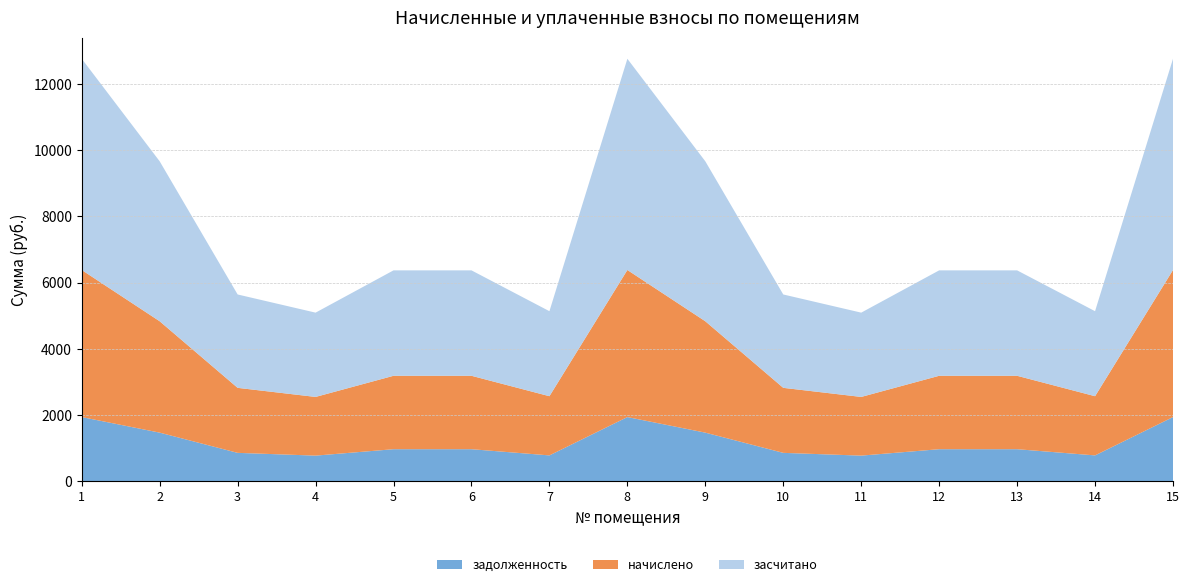

Reading left to right, transcribe all the data shown in this chart.

задолженность: 1=1937.4	2=1467.1	3=856.4	4=773.1	5=967.0	6=967.0	7=779.7	8=1937.4	9=1467.1	10=856.4	11=773.1	12=967.0	13=967.0	14=779.7	15=1937.4
начислено: 1=4442.1	2=3363.8	3=1963.7	4=1772.6	5=2217.2	6=2217.2	7=1787.8	8=4442.1	9=3363.8	10=1963.7	11=1772.6	12=2217.2	13=2217.2	14=1787.8	15=4442.1
засчитано: 1=6379.5	2=4830.9	3=2820.1	4=2545.7	5=3184.2	6=3184.2	7=2567.5	8=6379.5	9=4830.9	10=2820.1	11=2545.7	12=3184.2	13=3184.2	14=2567.5	15=6379.5